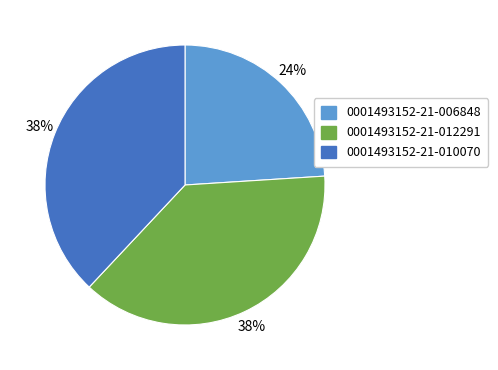

What is the smallest slice in the pie chart?

0001493152-21-006848